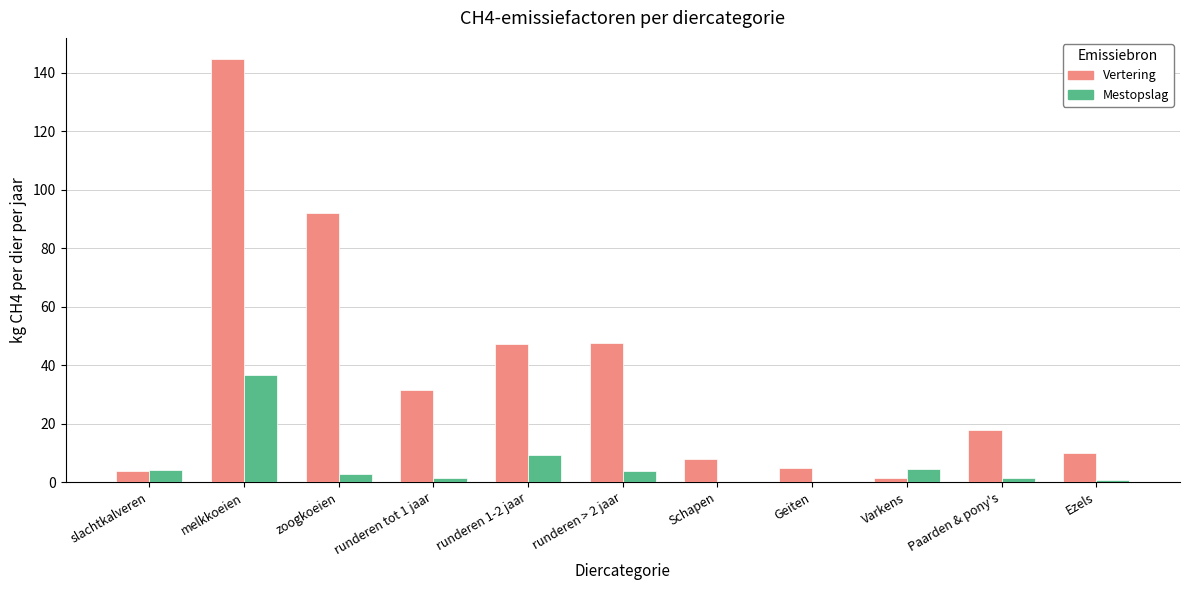

What is the maximum value for Vertering?

144.8